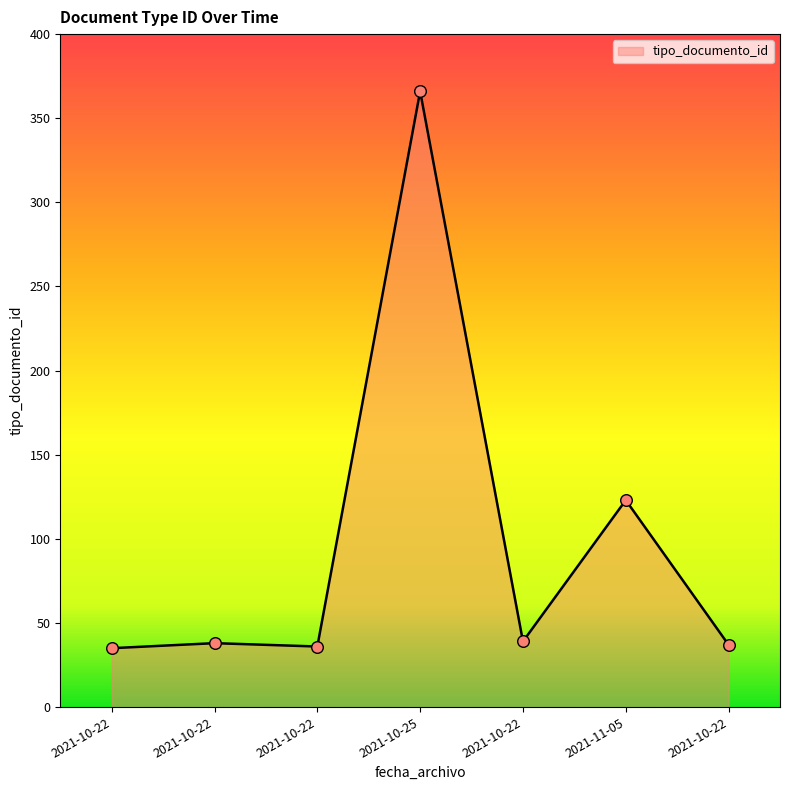

Between 2021-10-22 and 2021-10-22, which is larger?

2021-10-22